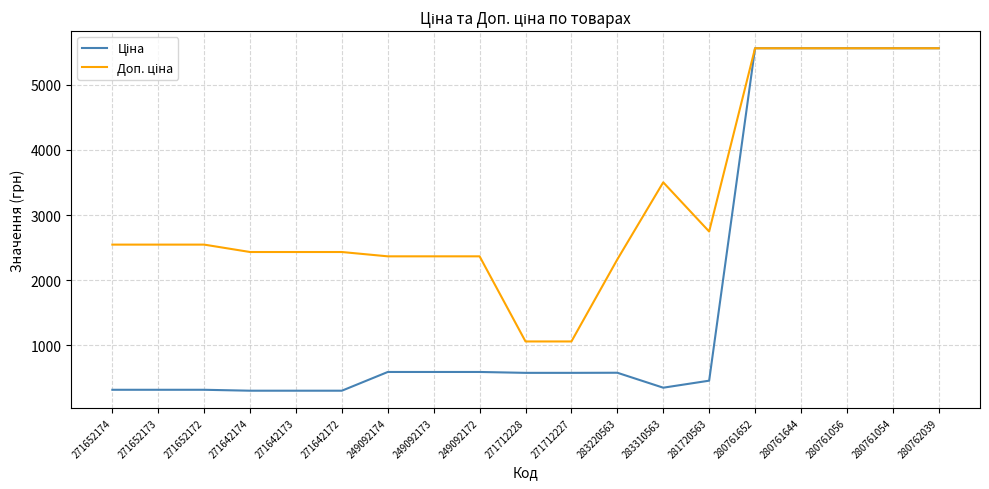

What is the minimum value shown in the chart?

304.1